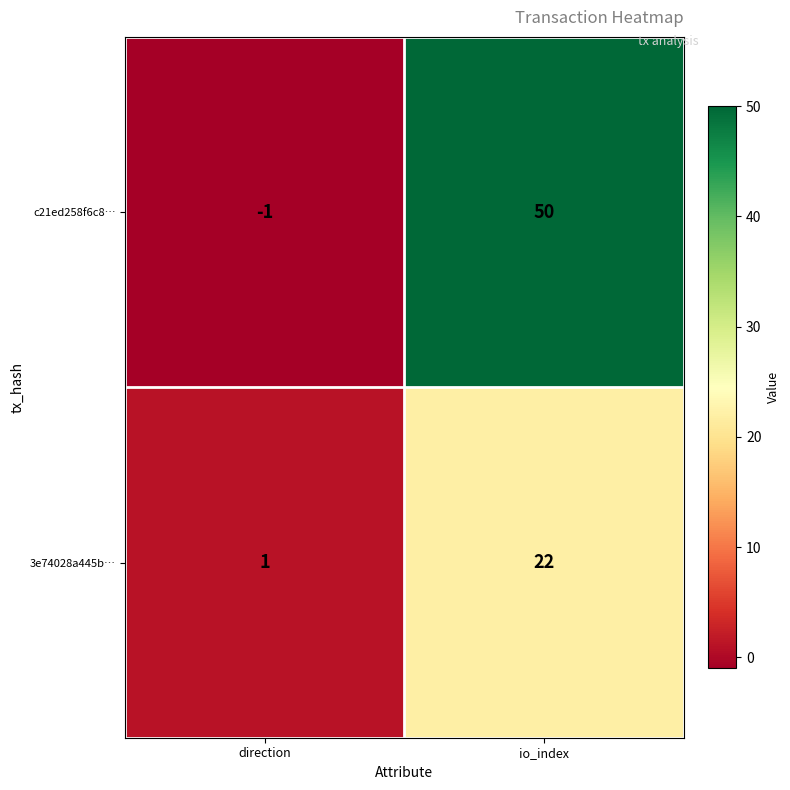

Which category has the highest value in the 3e74028a445b… series?

io_index